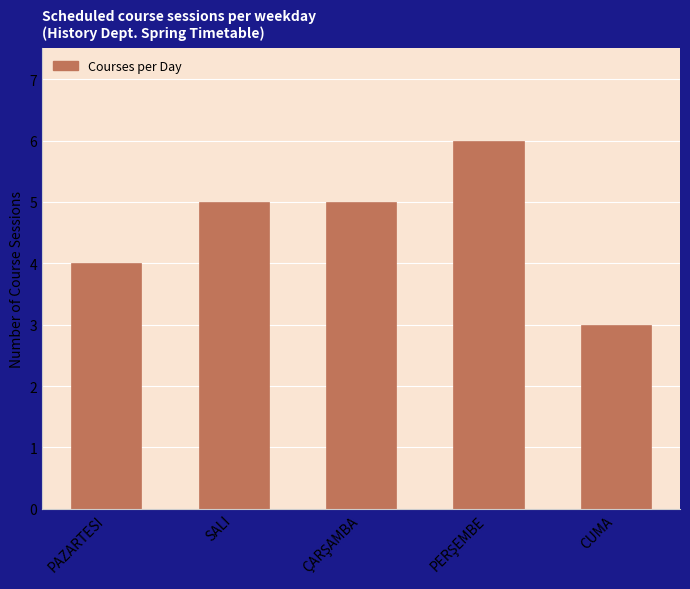

What is the value of the 2nd bar from the left?

5